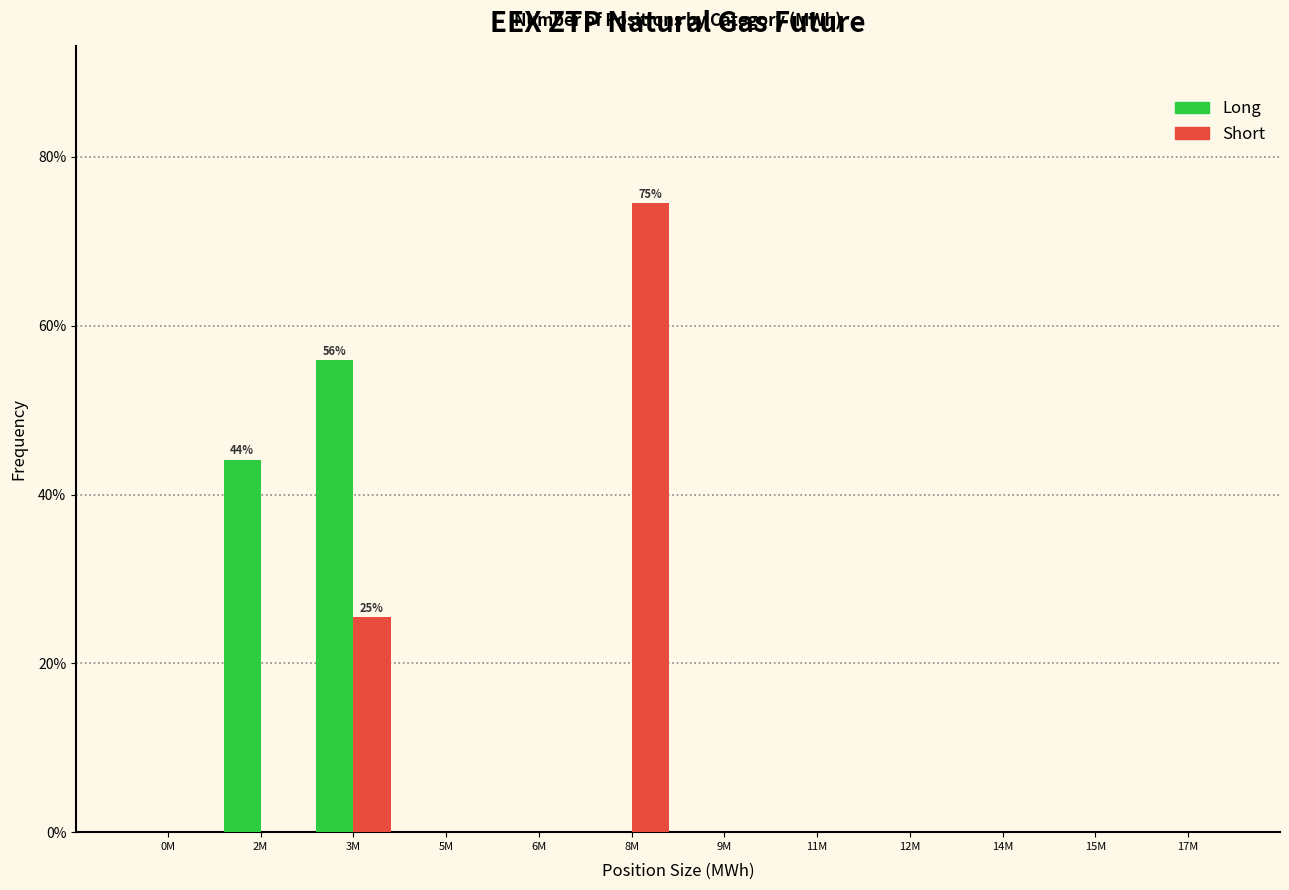

Reading right to left, list all the values displayed in this chart.

Long: 17M=0.0	15M=0.0	14M=0.0	12M=0.0	11M=0.0	9M=0.0	8M=0.0	6M=0.0	5M=0.0	3M=55.9	2M=44.1	0M=0.0
Short: 17M=0.0	15M=0.0	14M=0.0	12M=0.0	11M=0.0	9M=0.0	8M=74.5	6M=0.0	5M=0.0	3M=25.5	2M=0.0	0M=0.0